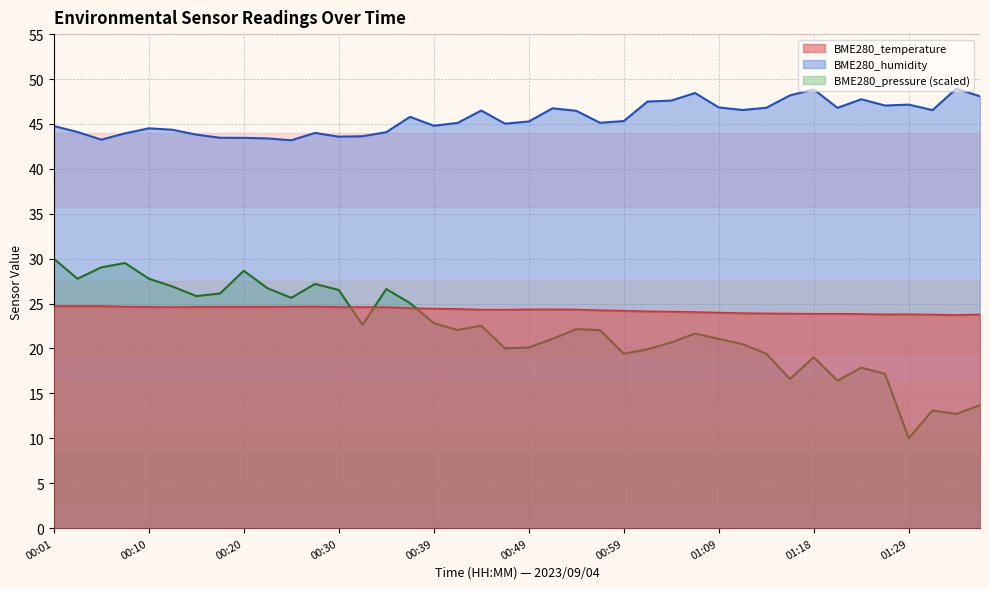

What is the total value across all series at 00:20?

96.7